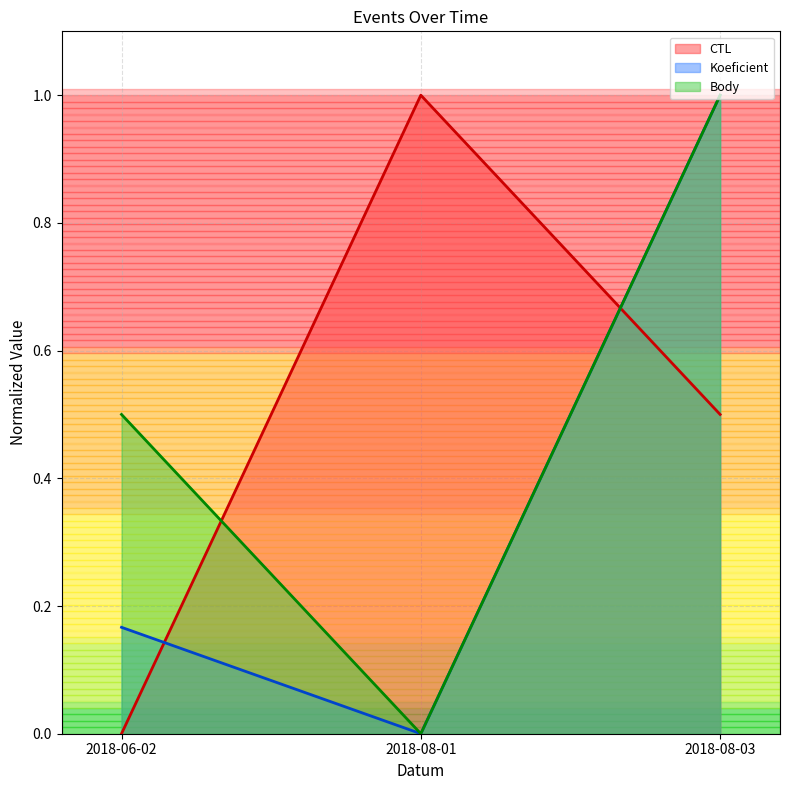

What are all the series names shown in the legend?

CTL, Koeficient, Body